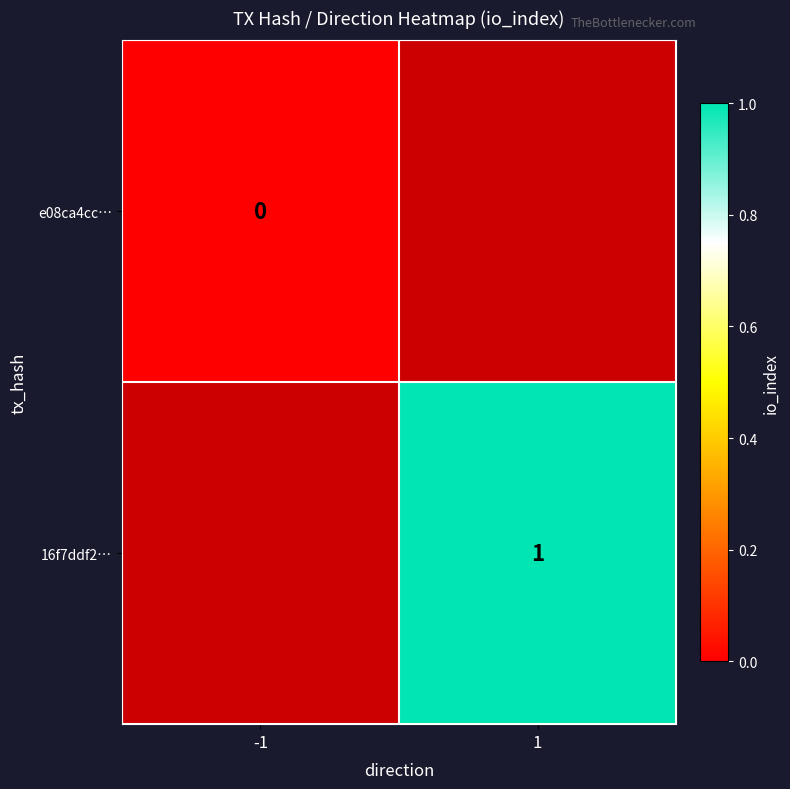

Is it true that 16f7ddf2… equals 1 at 1?

True